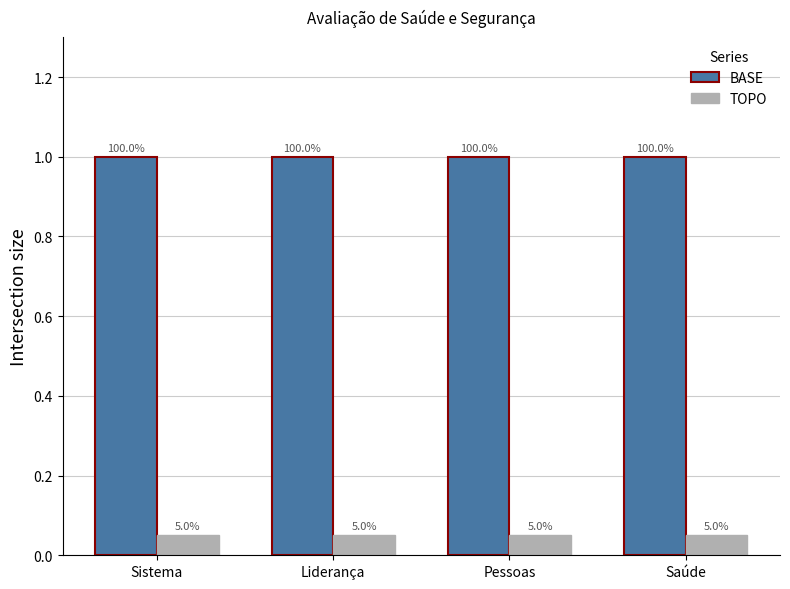

At which label is TOPO closest to 0?

Sistema